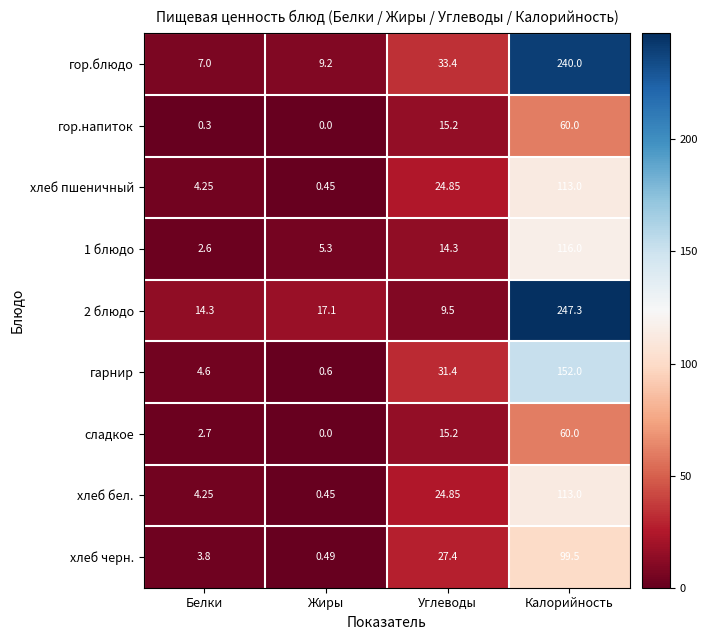

Which series has the largest total across all categories?

гор.блюдо